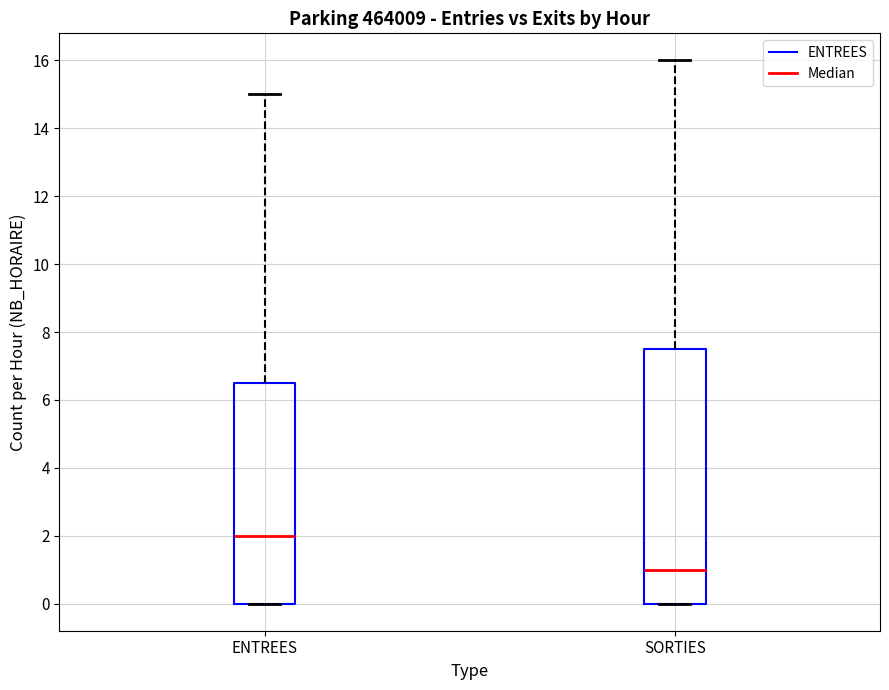

Where is the upper edge of the box for ENTREES on the y-axis? The values are not printed on the chart, so give them approximately, as read against the axis.

6.6